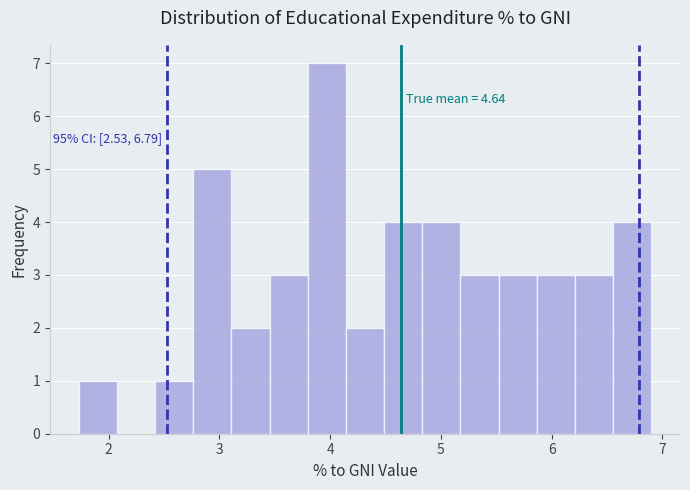

Around what value on the x-axis is the tallest bar? Give the approximate position of its centre, as read against the axis.

4.0